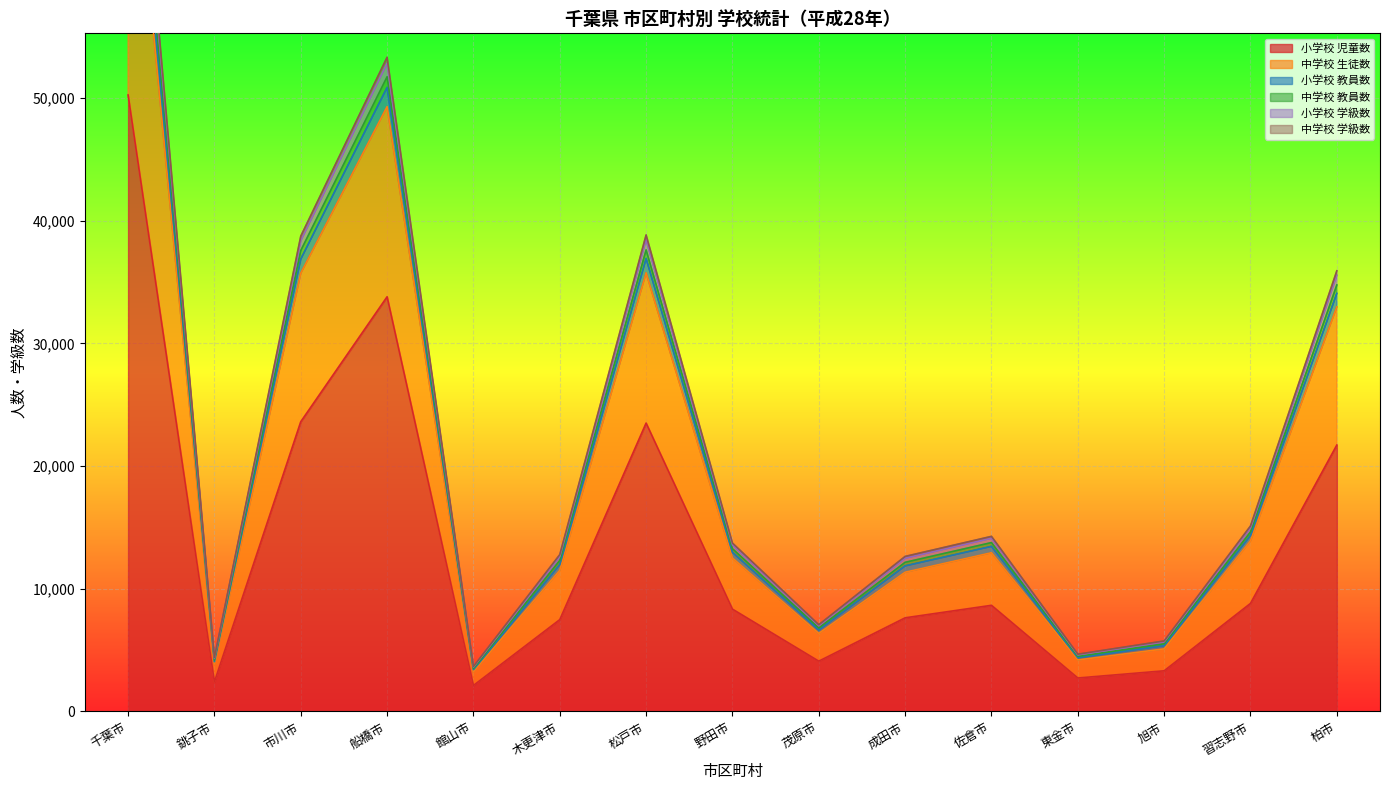

True or false: 中学校 学級数 and 中学校 生徒数 cross at least once.

False